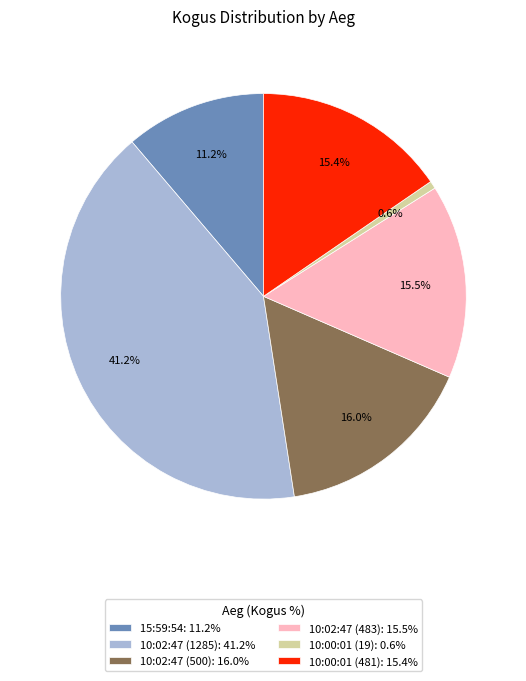

Combined, do 10:00:01 (481) and 10:02:47 (483) account for over 50%?

No